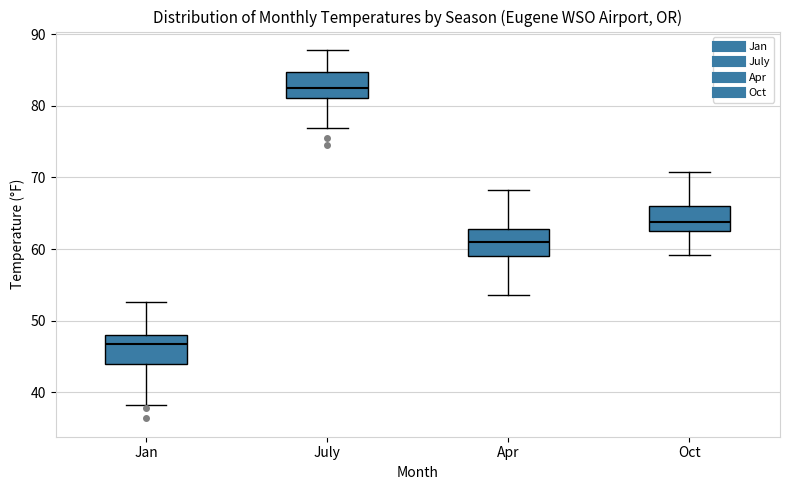

Reading left to right, transcribe this box plot: for each box, give where its median line is, the range the box spans, and where its two whiskers end, as read against the y-axis. The values are not printed on the chart, so give them approximately, as read against the axis.

Jan: median 47, box 44 to 48, whiskers 38 to 53
July: median 82, box 81 to 85, whiskers 77 to 88
Apr: median 61, box 59 to 63, whiskers 54 to 68
Oct: median 64, box 62 to 66, whiskers 59 to 71